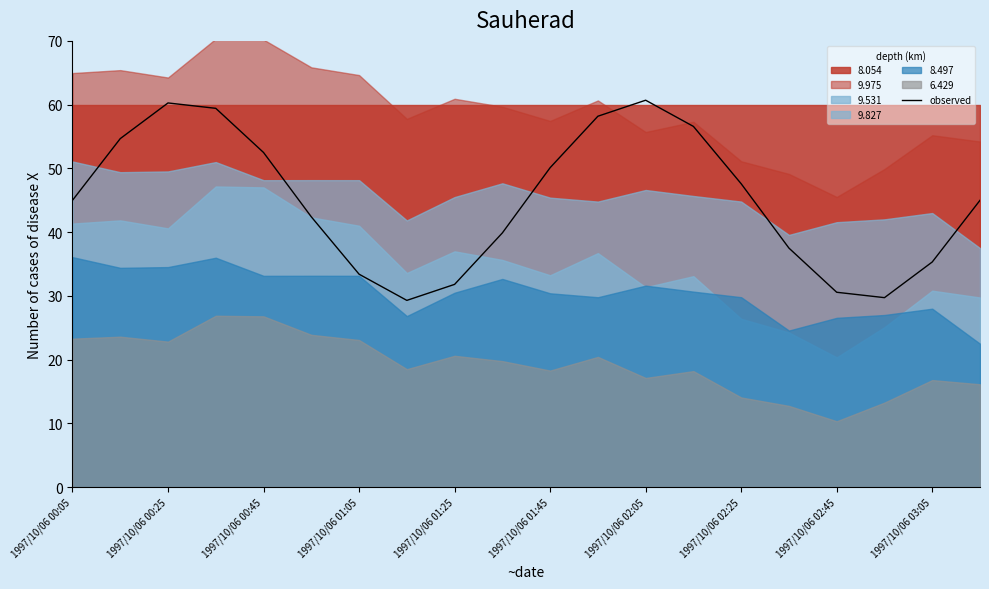

Reading left to right, extract all data points from this chart.

45.0	54.7	60.3	59.4	52.5	42.4	33.4	29.3	31.8	39.9	50.1	58.2	60.7	56.6	47.6	37.5	30.6	29.7	35.3	45.0